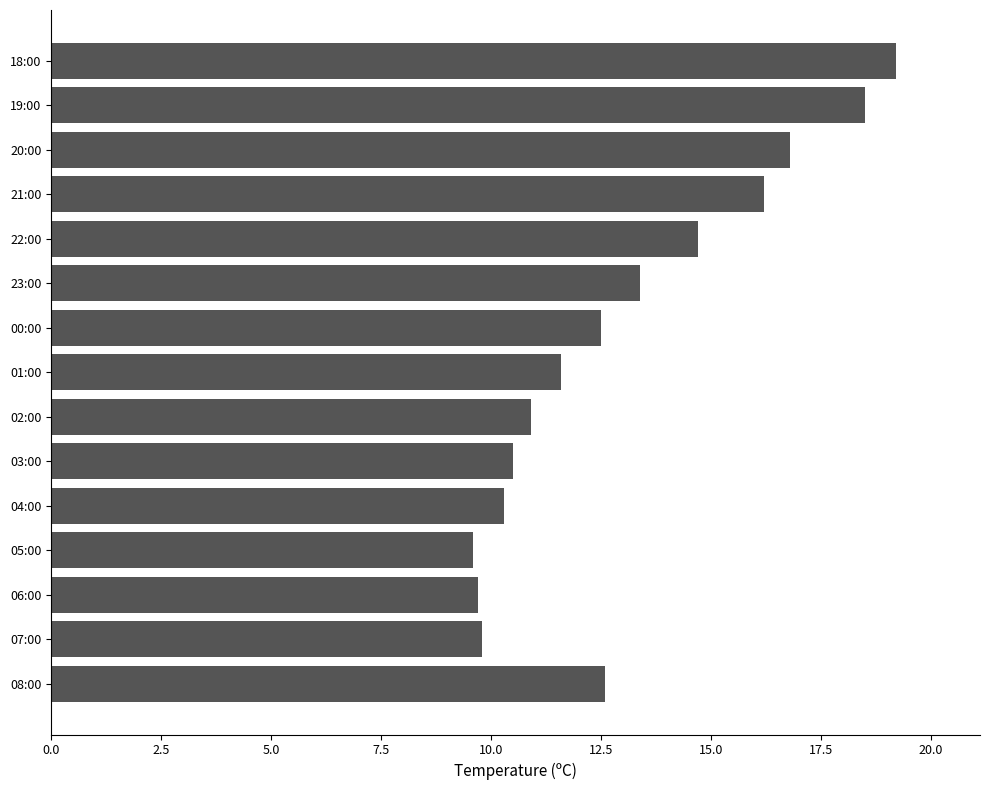

What is the difference between the maximum and minimum values?

9.6